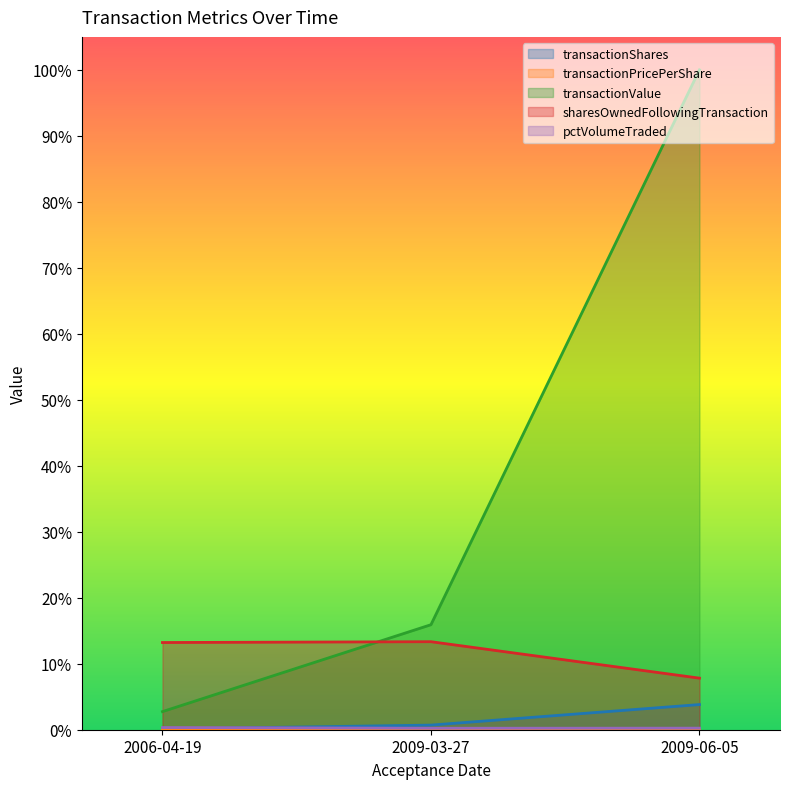

Which series changed the most between 2006-04-19 and 2009-03-27?

transactionValue